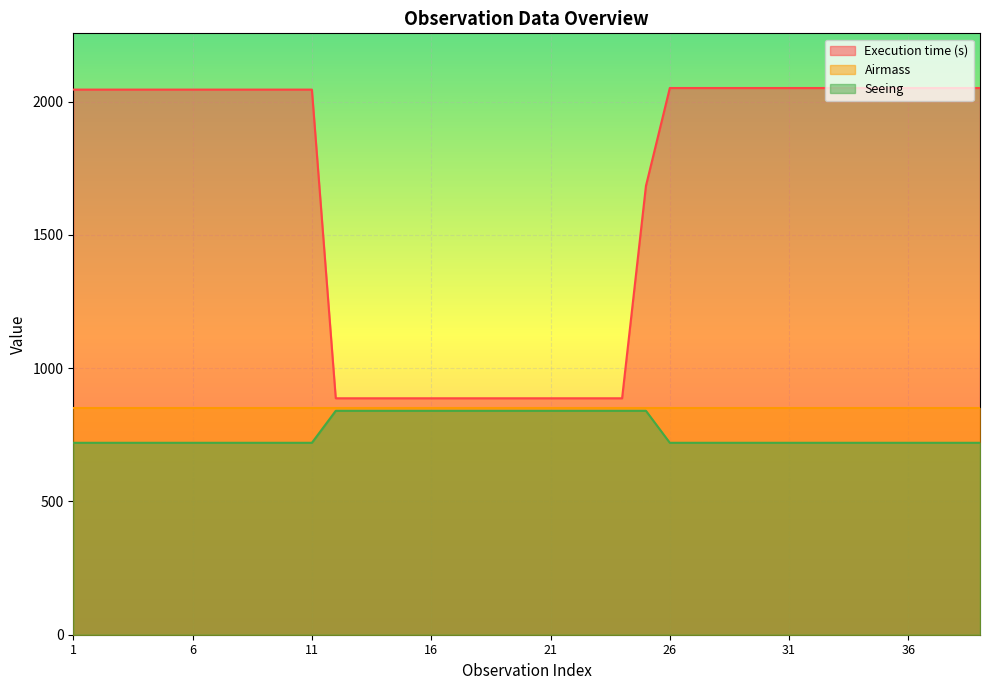

Reading right to left, extract all data points from this chart.

Execution time (s): 2051	2051	2051	2051	2051	2051	2051	2051	2051	2051	2051	2051	2051	2051	1684	887	887	887	887	887	887	887	887	887	887	887	887	887	2045	2045	2045	2045	2045	2045	2045	2045	2045	2045	2045
Seeing: 720	720	720	720	720	720	720	720	720	720	720	720	720	720	840	840	840	840	840	840	840	840	840	840	840	840	840	840	720	720	720	720	720	720	720	720	720	720	720